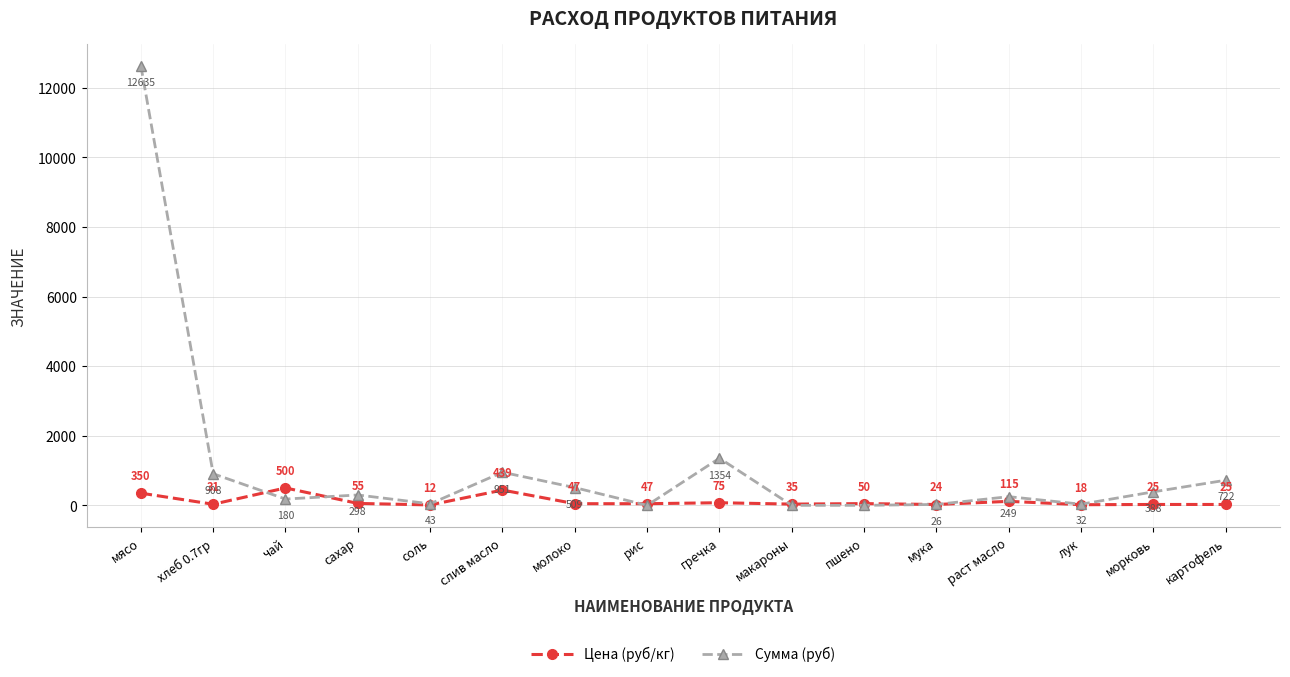

Which series has the largest total across all categories?

Сумма (руб)